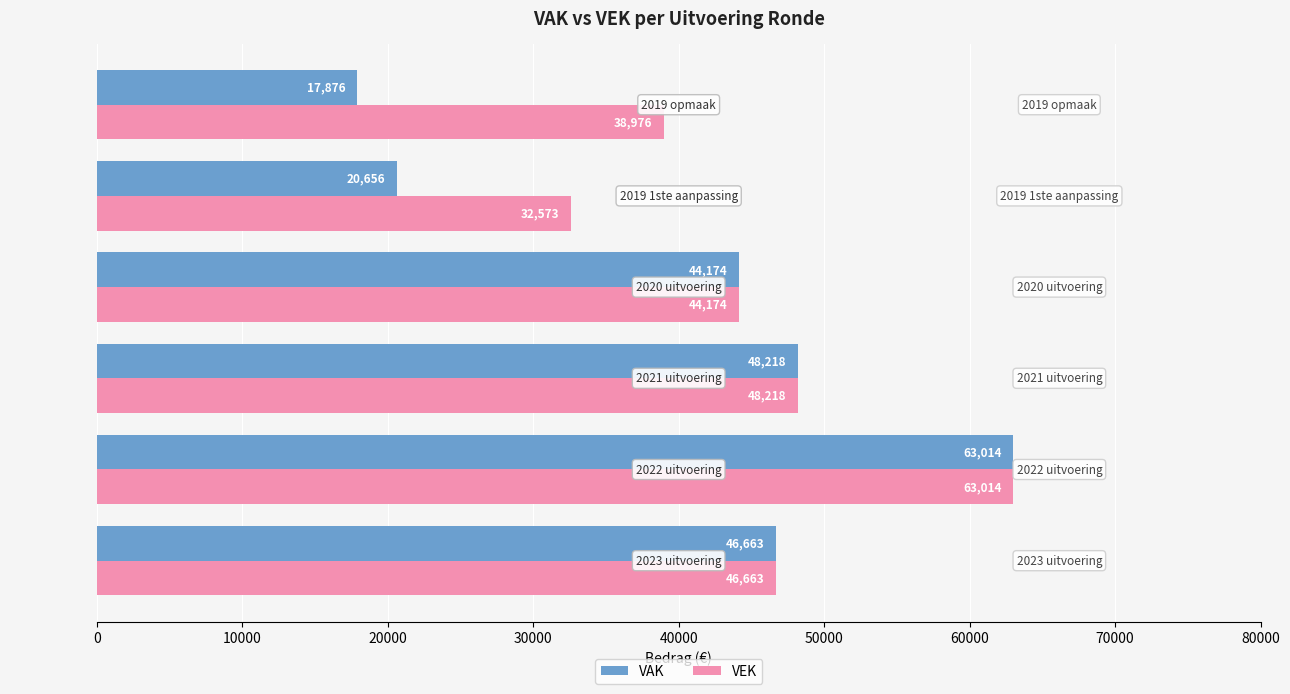

Which series has the largest total across all categories?

VEK